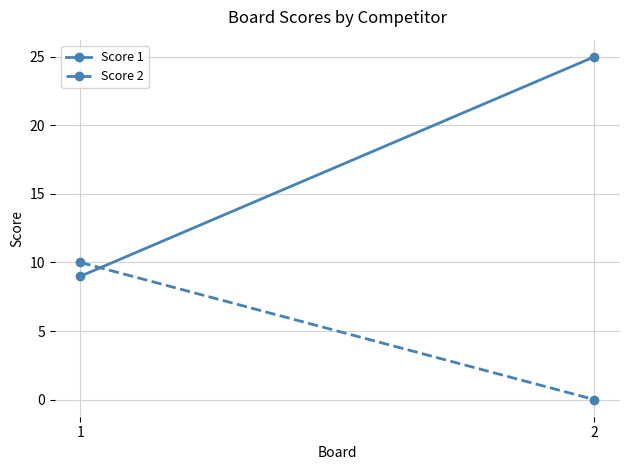

Rank the series by their average value, from highest to lowest.

Score 1, Score 2